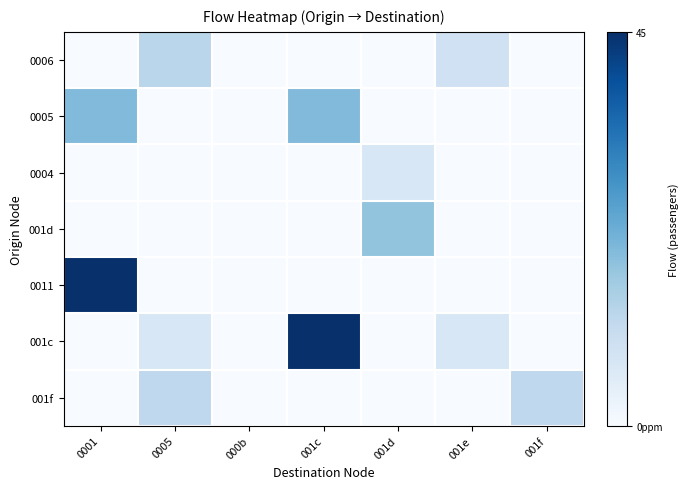

At which label does 0005 reach its minimum?

0005